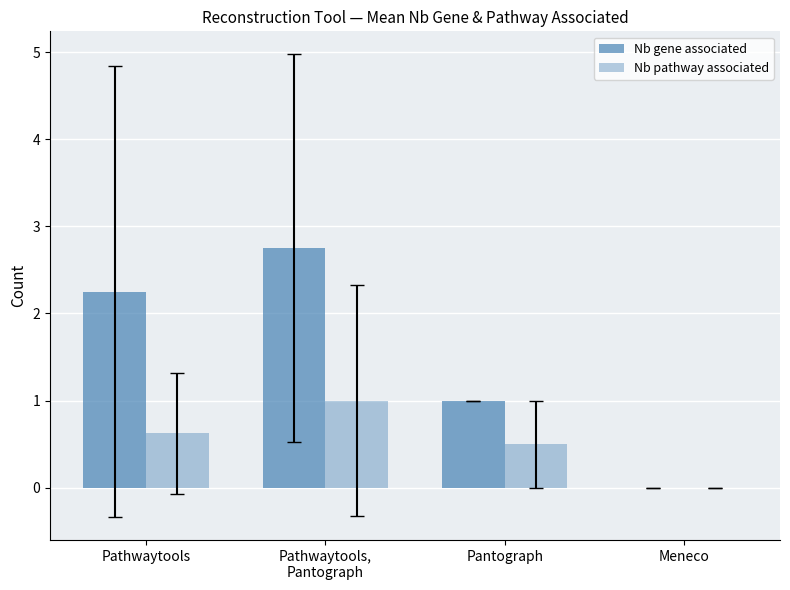

Are the bars horizontal?

No